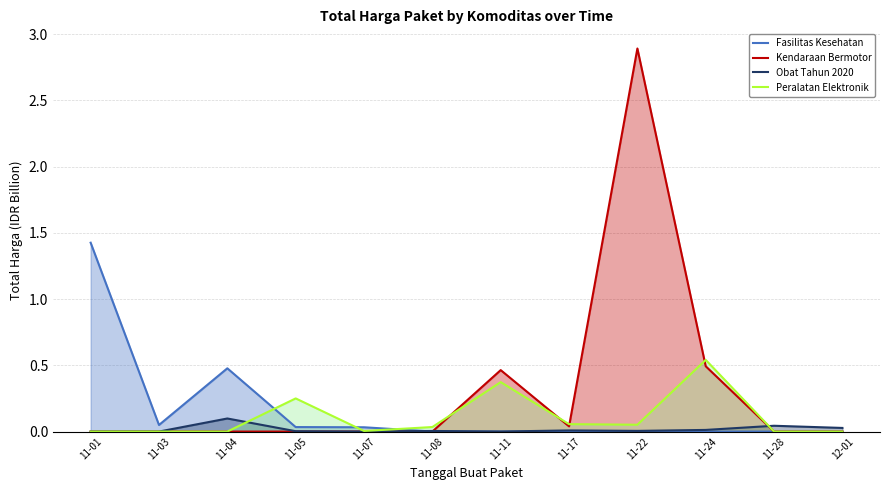

Which series changed the most between 11-04 and 11-24?

Peralatan Elektronik